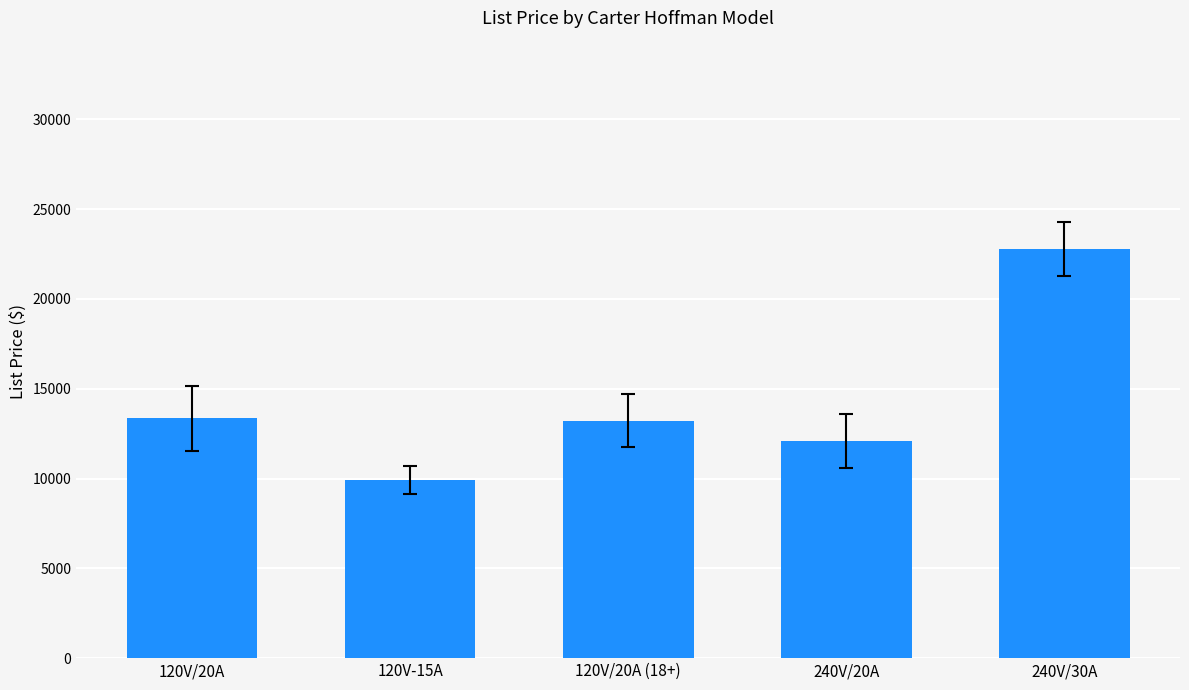

What is the greatest value displayed?

22762.0